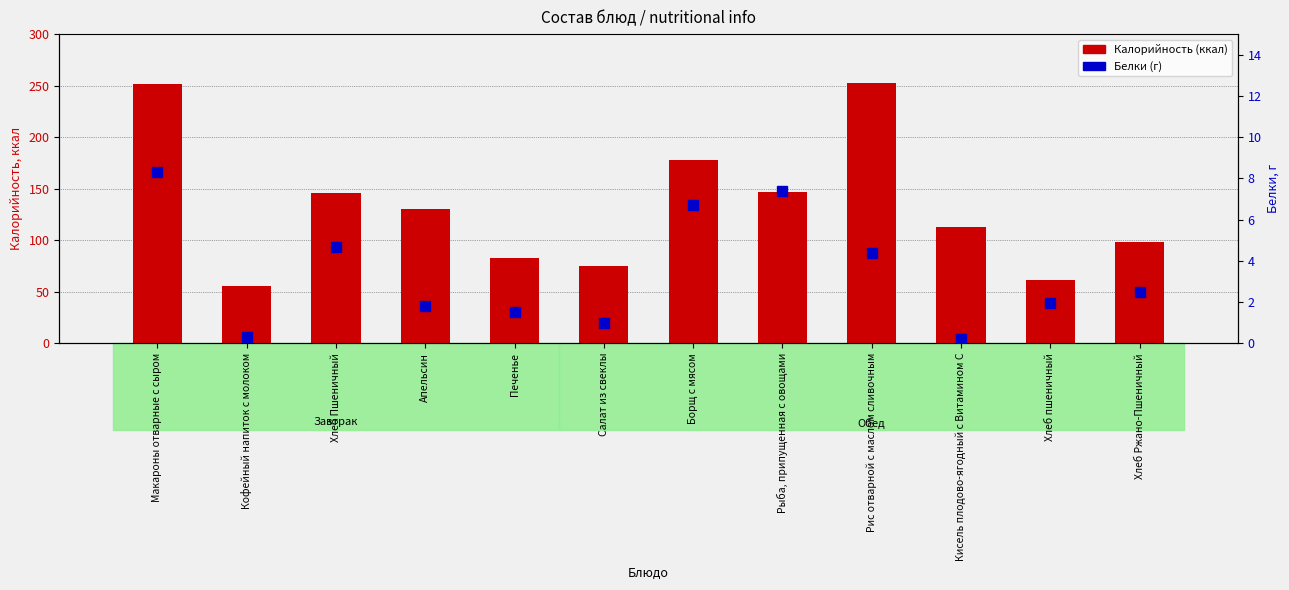

At which label does Белки reach its peak?

Макароны отварные с сыром